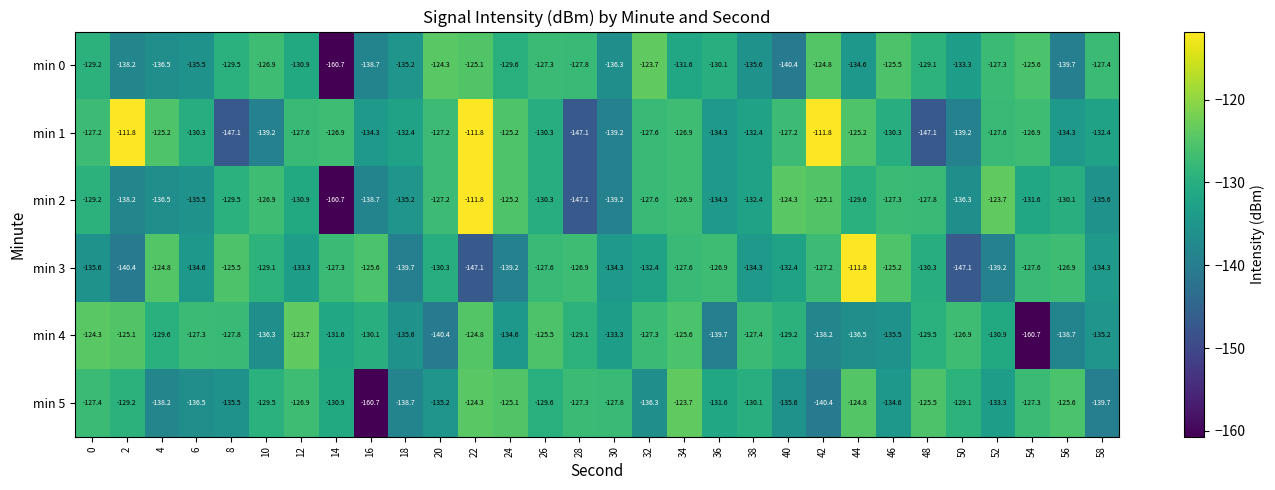

At which category is the sum across all series the highest?

22